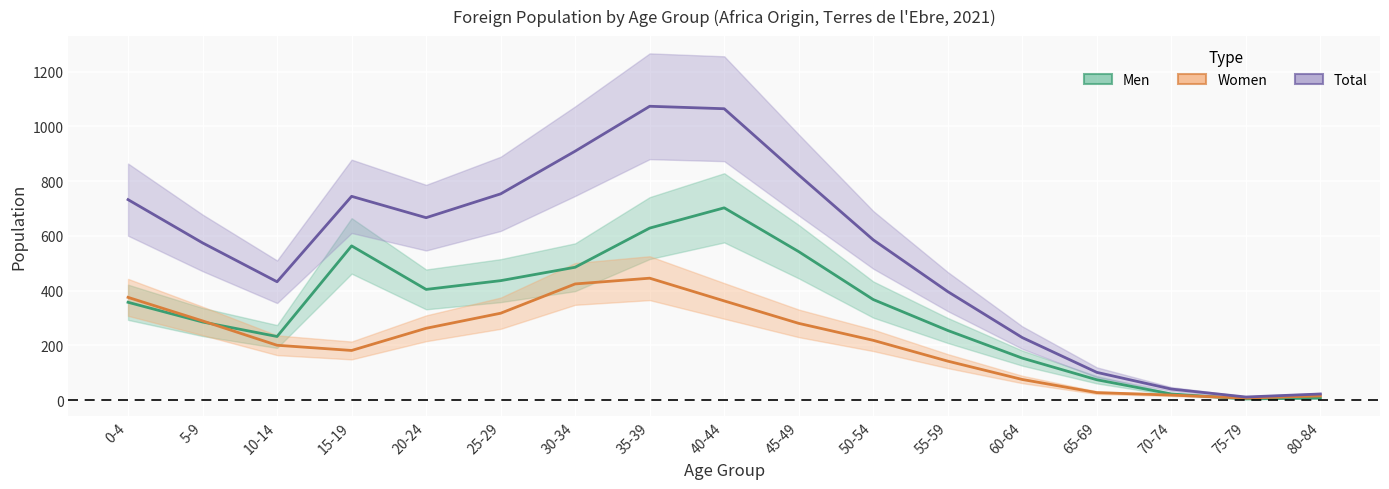

Which category has the highest value in the Women series?

35-39